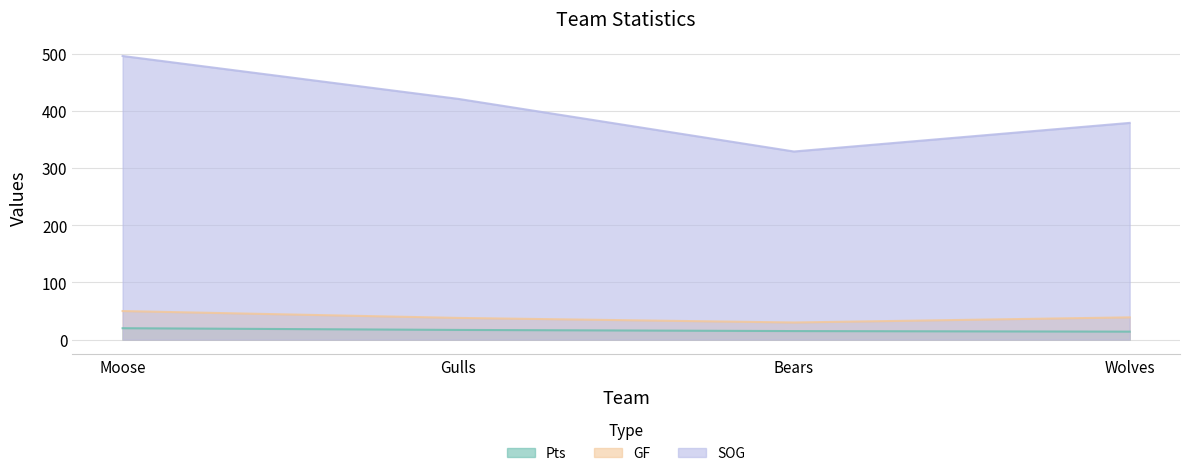

True or false: SOG has a value of 536 at Bears.

False